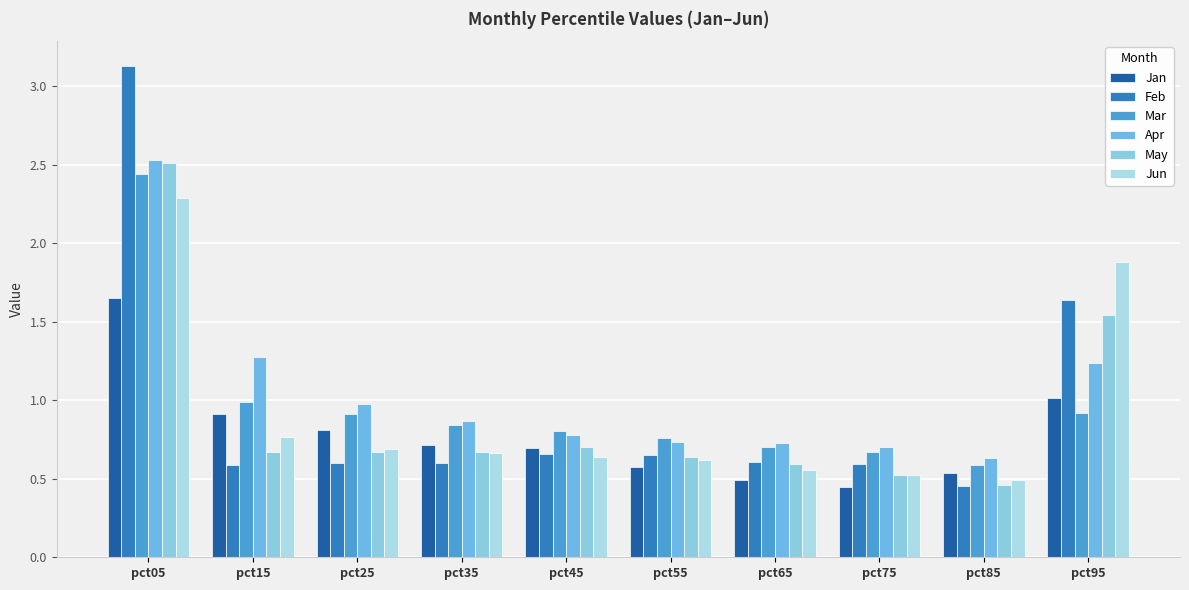

What is the difference between the highest and lowest values at pct35?

0.3